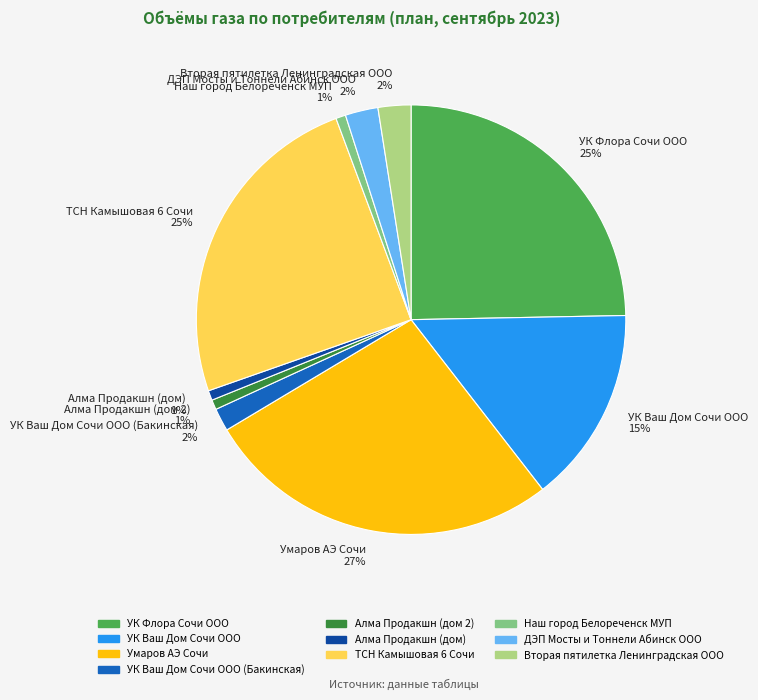

Does УК Флора Сочи ООО 25% represent more than half of the total?

No